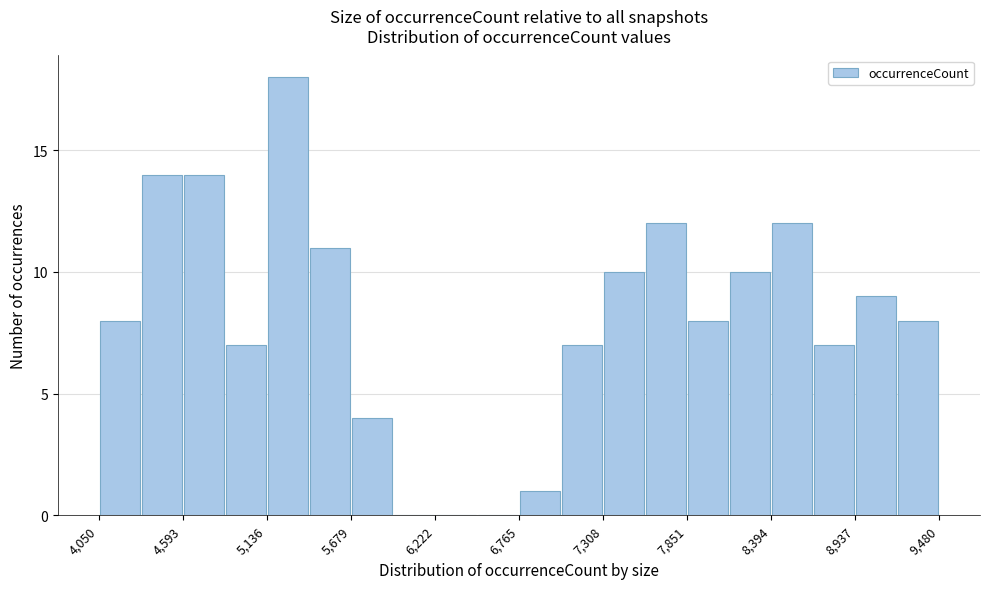

Around what value on the x-axis is the tallest bar? Give the approximate position of its centre, as read against the axis.

5300